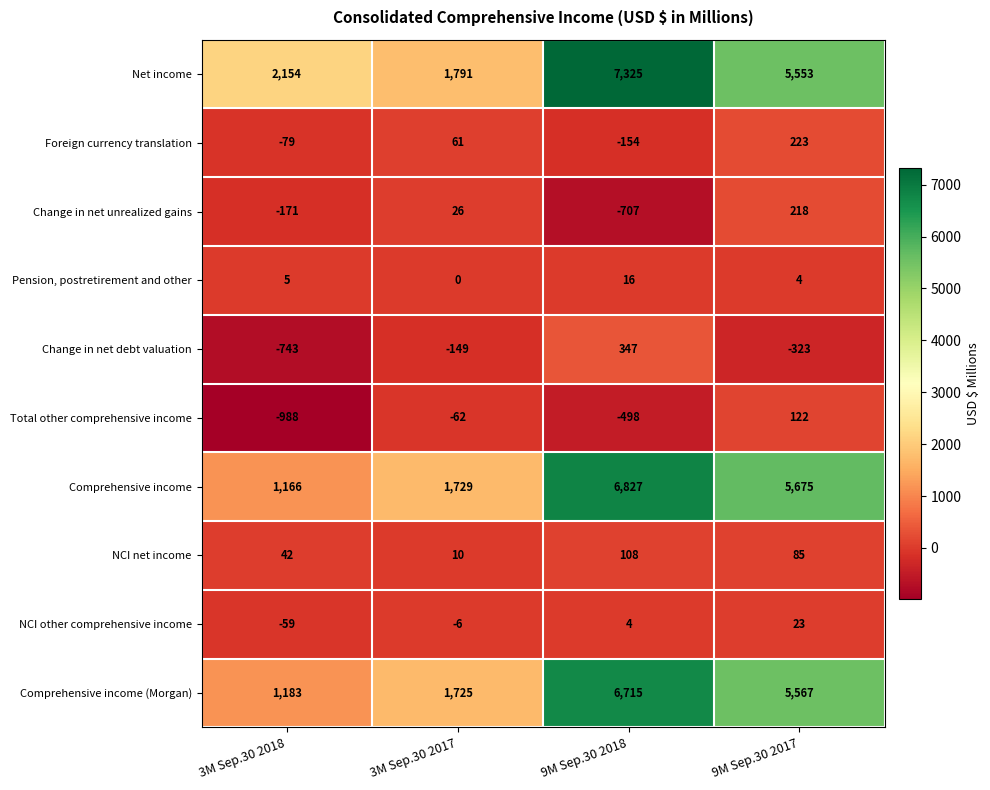

List the series in order of their peak value, lowest first.

Pension, postretirement and other, NCI other comprehensive income, NCI net income, Total other comprehensive income, Change in net unrealized gains, Foreign currency translation, Change in net debt valuation, Comprehensive income (Morgan), Comprehensive income, Net income